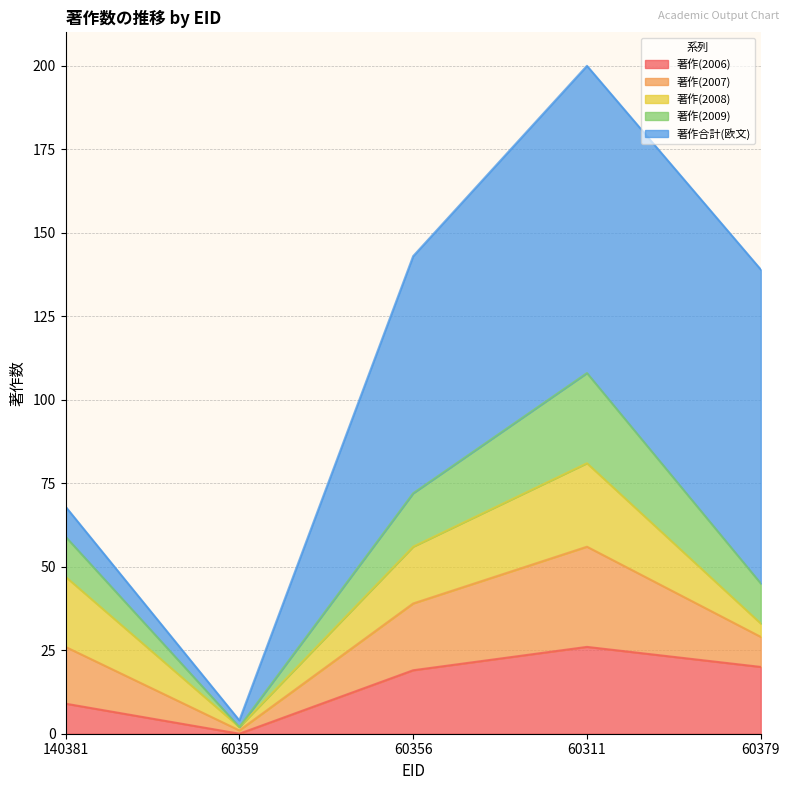

What are all the series names shown in the legend?

著作(2006), 著作(2007), 著作(2008), 著作(2009), 著作合計(欧文)